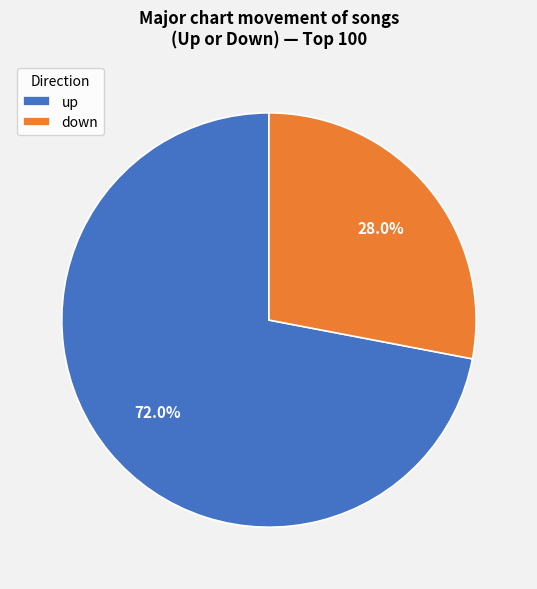

Is there any slice that represents more than half of the pie?

Yes